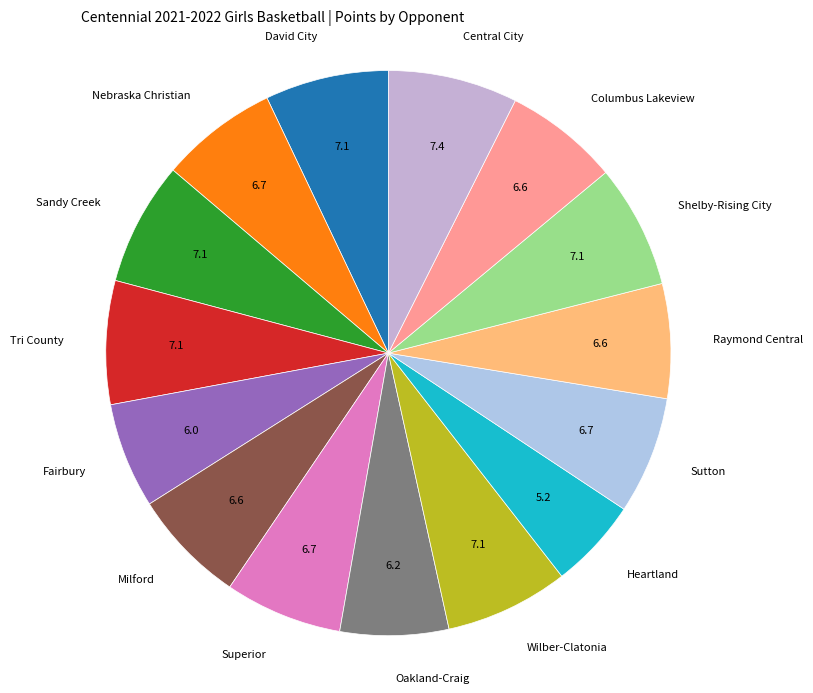

Is there any slice that represents more than half of the pie?

No